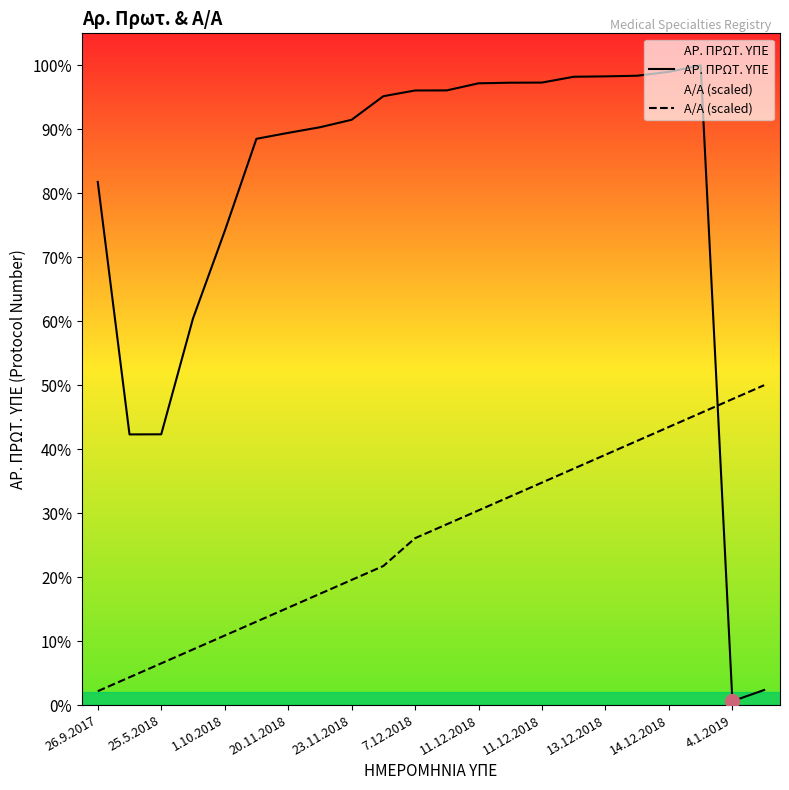

Reading left to right, list all the values displayed in this chart.

ΑΡ. ΠΡΩΤ. ΥΠΕ: 41953.0	21706.0	21714.0	30996.0	38004.0	45411.0	45887.0	46337.0	46936.0	48828.0	49287.0	49293.0	49862.0	49910.0	49921.0	50387.0	50418.0	50470.0	50781.0	51304.0	313.0	1209.0
Α/Α (scaled): 1115.3	2230.6	3345.9	4461.2	5576.5	6691.8	7807.1	8922.4	10037.7	11153.0	13383.7	14499.0	15614.3	16729.6	17844.9	18960.2	20075.5	21190.8	22306.1	23421.4	24536.7	25652.0